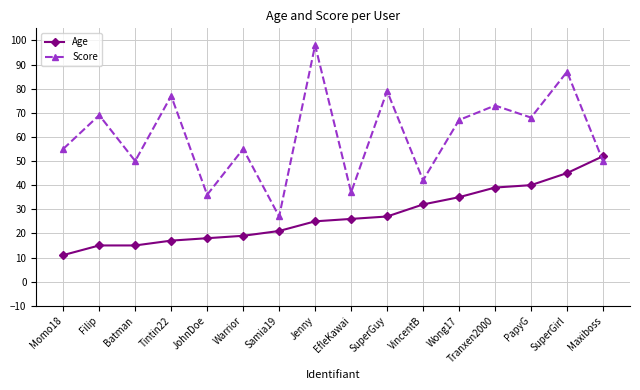

What is the spread (max minus min) of values at Momo18?

44